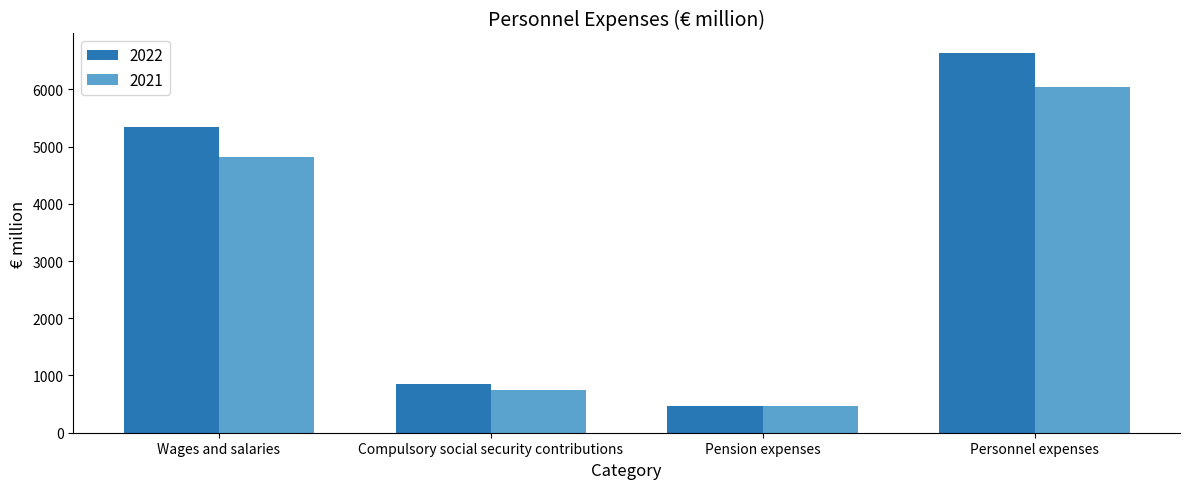

What is the average value of the 2022 series?

3322